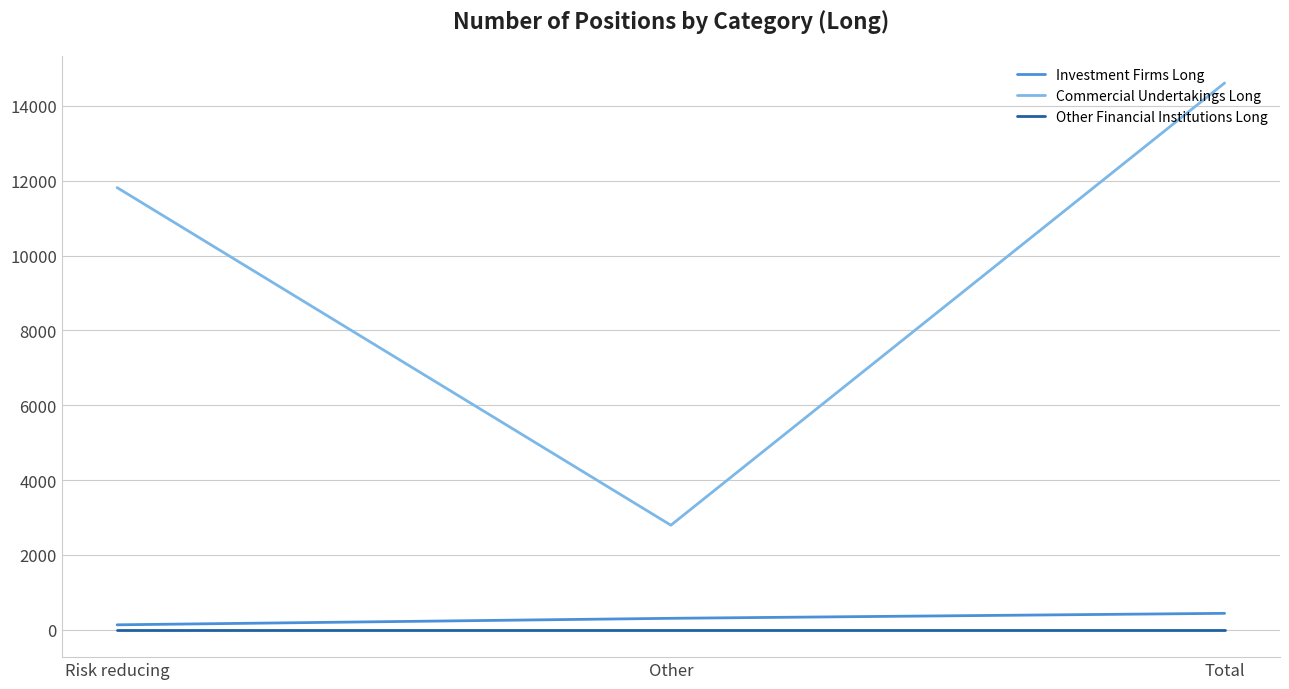

Which series changed the most between Risk reducing and Other?

Commercial Undertakings Long